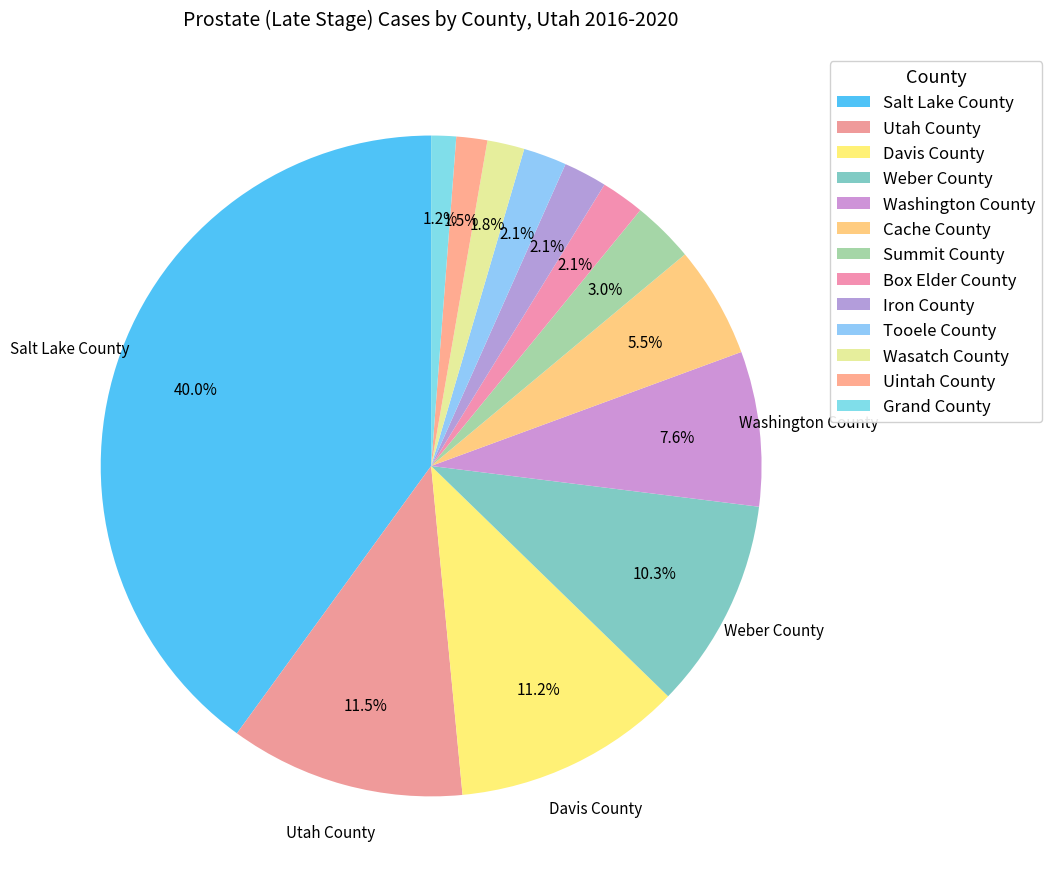

How much of the chart is everything except Grand County?

98.8%